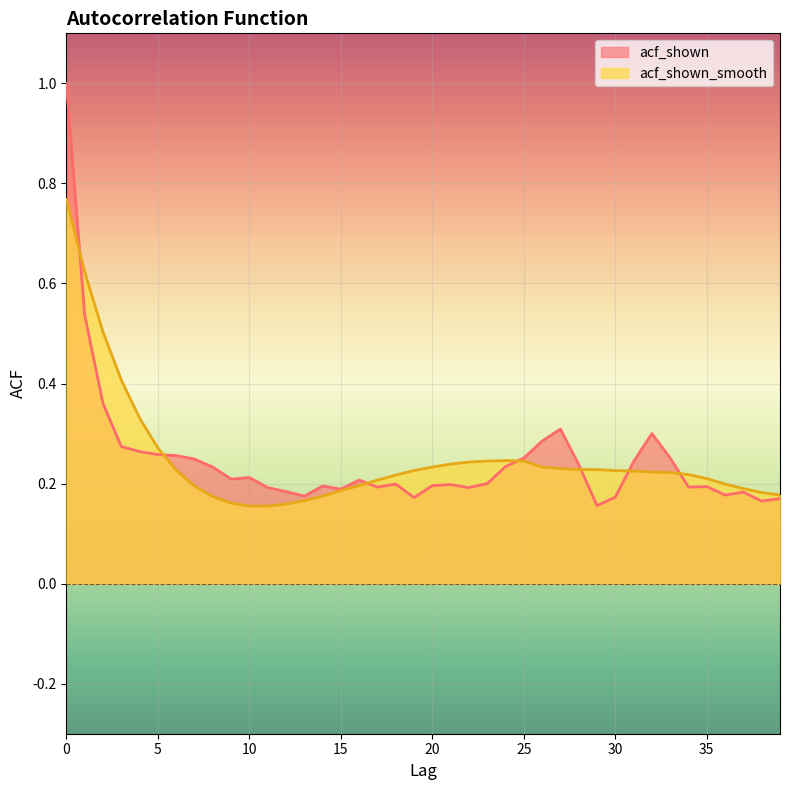

Is it true that acf_shown equals 0.4 at 33?

False